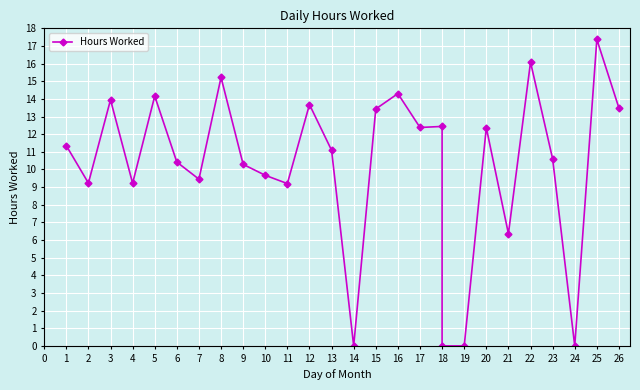

What is the greatest value displayed?

17.4